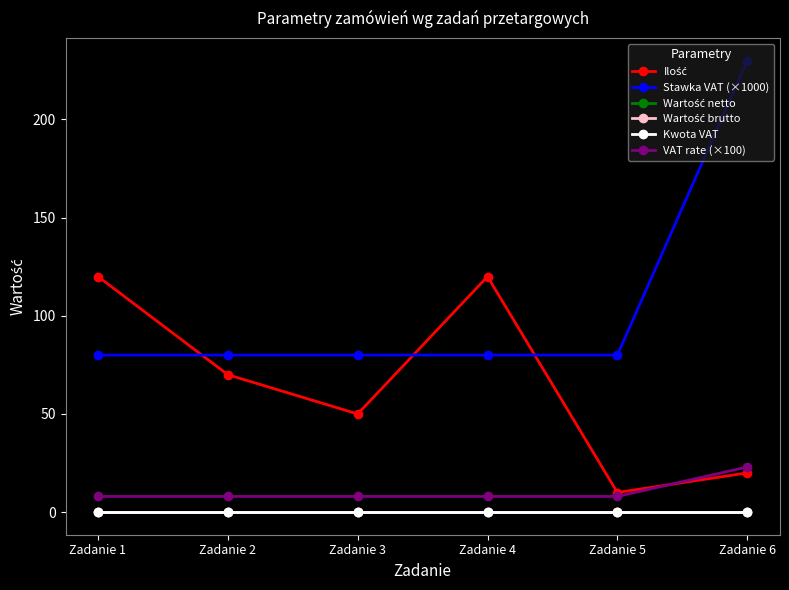

Reading left to right, list all the values displayed in this chart.

Ilość: 120	70	50	120	10	20
Stawka VAT (×1000): 80	80	80	80	80	230
Wartość netto: 0	0	0	0	0	0
Wartość brutto: 0	0	0	0	0	0
Kwota VAT: 0	0	0	0	0	0
VAT rate (×100): 8	8	8	8	8	23